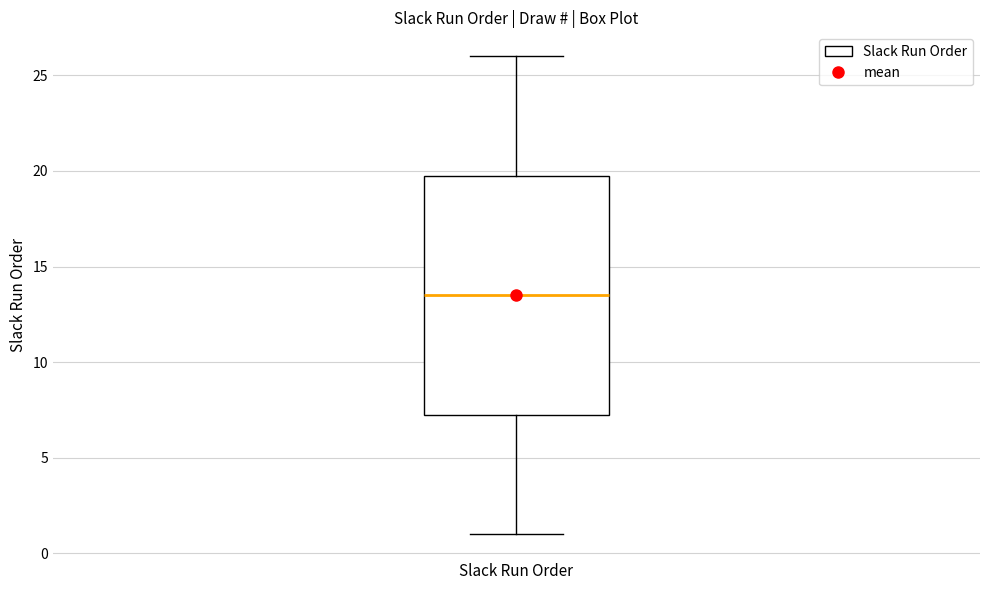

Where does the median line of the box for Slack Run Order sit on the y-axis? The values are not printed on the chart, so give them approximately, as read against the axis.

13.5